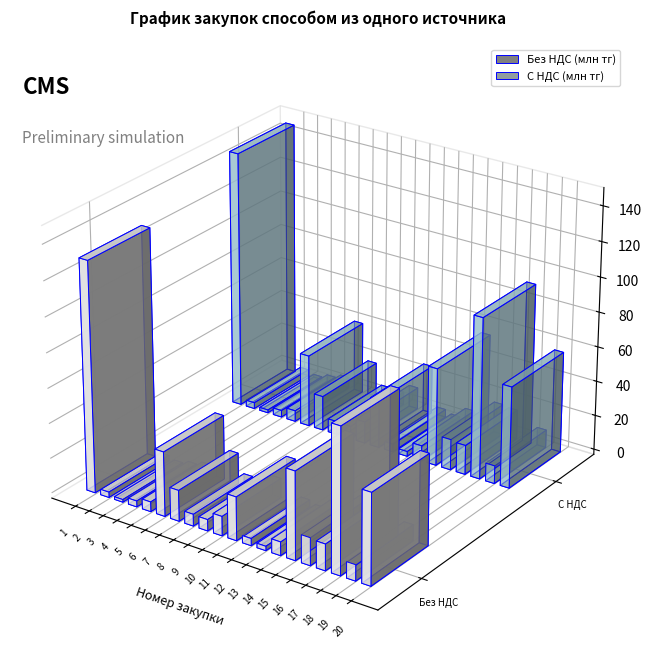

What is the difference between the С НДС (млн тг) values at 2 and 4?

0.4